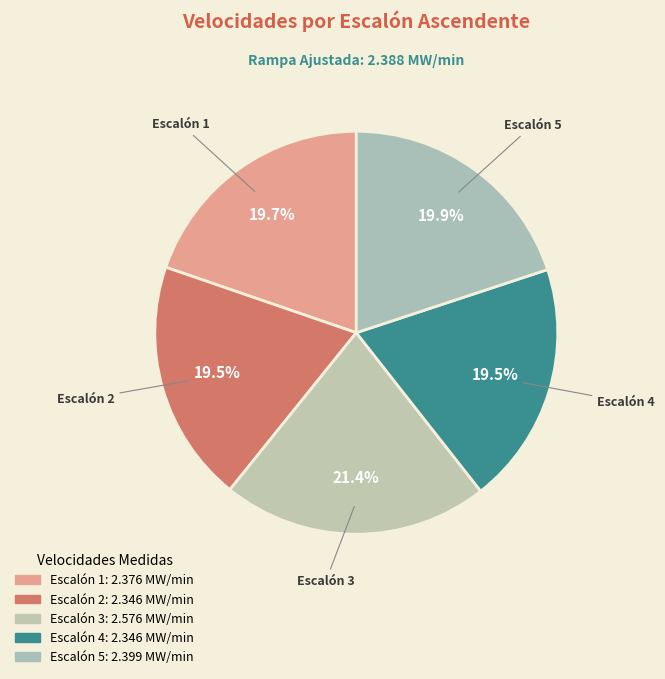

Count the number of slices in the pie.

5